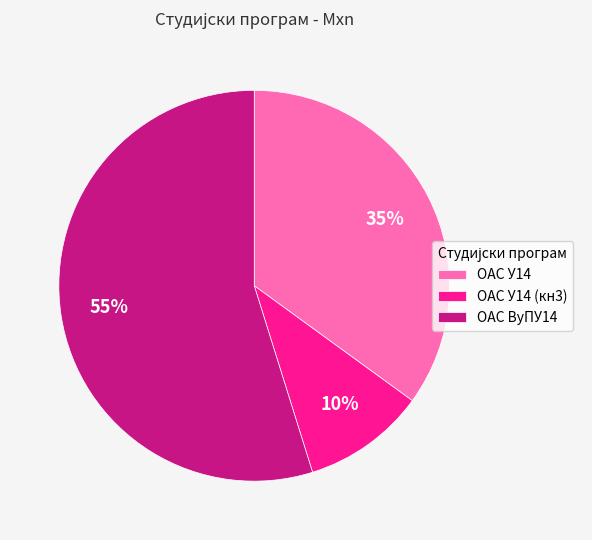

Do ОАС У14 (кн3) and ОАС У14 together represent more than half of the pie?

No